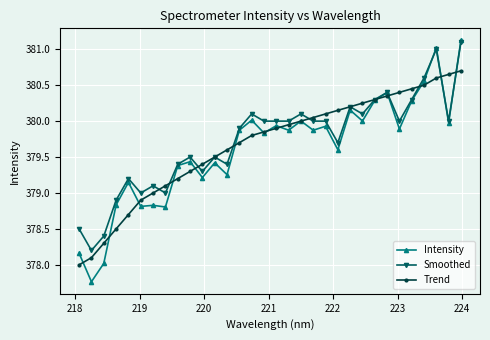

At how many categories does at least one series exceed 377?

32